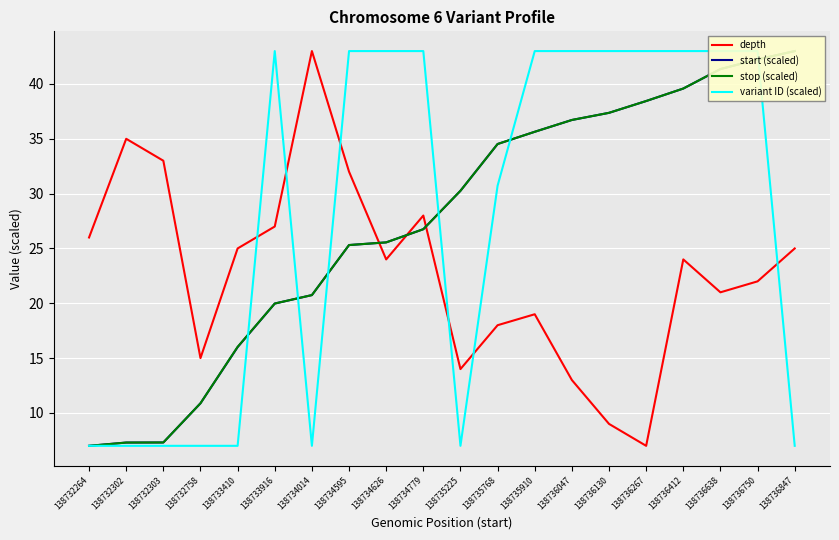

What is the average value of the stop (scaled) series?

27.3